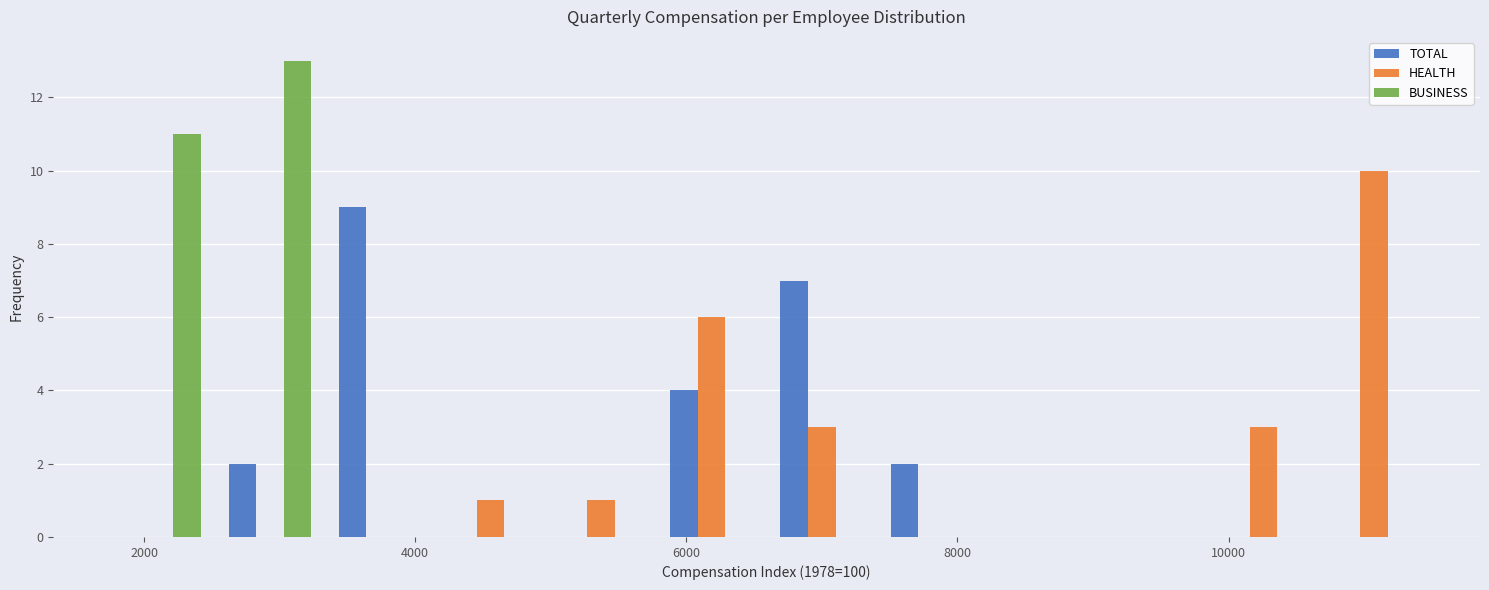

Reading left to right, list every range on the x-axis with the height of the bar of each series over it. Neither the bar edges nor the heights are printed on the chart, so give them approximately, as read against the axes.

1800 to 2600: TOTAL=0	HEALTH=0	BUSINESS=11
2600 to 3400: TOTAL=2	HEALTH=0	BUSINESS=13
3400 to 4200: TOTAL=9	HEALTH=0	BUSINESS=0
4200 to 5000: TOTAL=0	HEALTH=1	BUSINESS=0
5000 to 5800: TOTAL=0	HEALTH=1	BUSINESS=0
5800 to 6600: TOTAL=4	HEALTH=6	BUSINESS=0
6600 to 7400: TOTAL=7	HEALTH=3	BUSINESS=0
7400 to 8200: TOTAL=2	HEALTH=0	BUSINESS=0
8200 to 9000: TOTAL=0	HEALTH=0	BUSINESS=0
9000 to 9800: TOTAL=0	HEALTH=0	BUSINESS=0
9800 to 10600: TOTAL=0	HEALTH=3	BUSINESS=0
10600 to 11400: TOTAL=0	HEALTH=10	BUSINESS=0